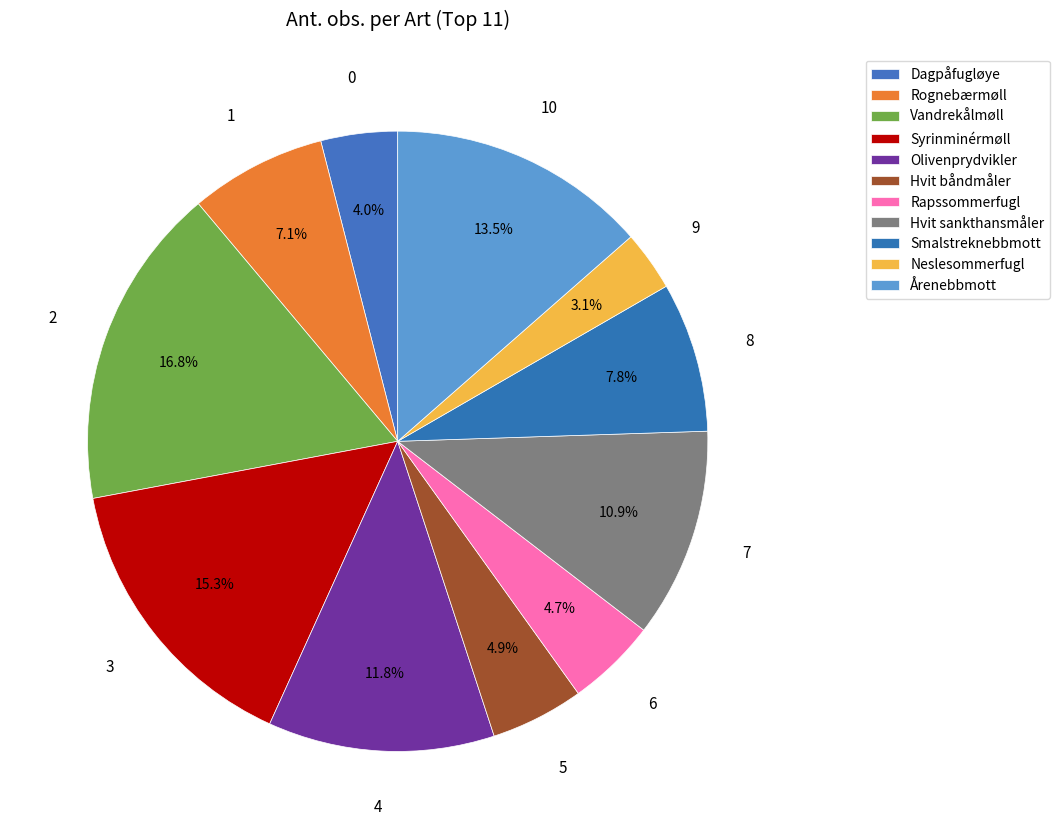

How many segments does this pie chart have?

11